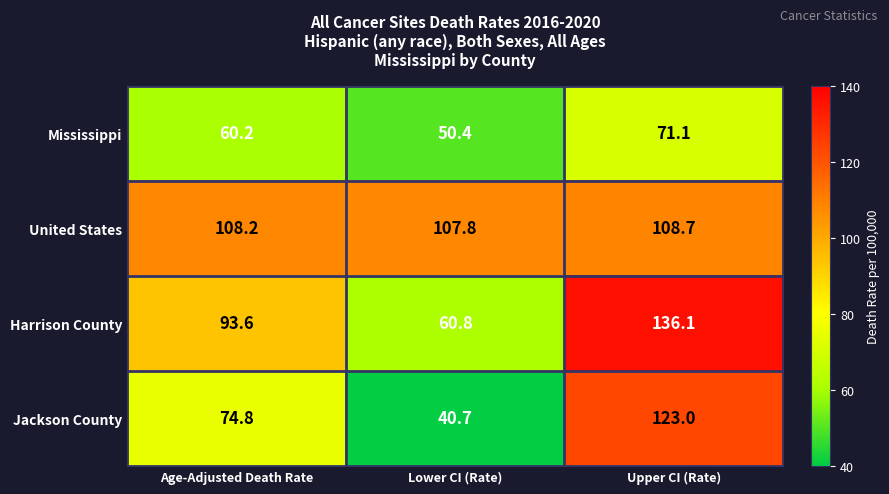

What is the difference between the highest and lowest values at Upper CI (Rate)?

65.0